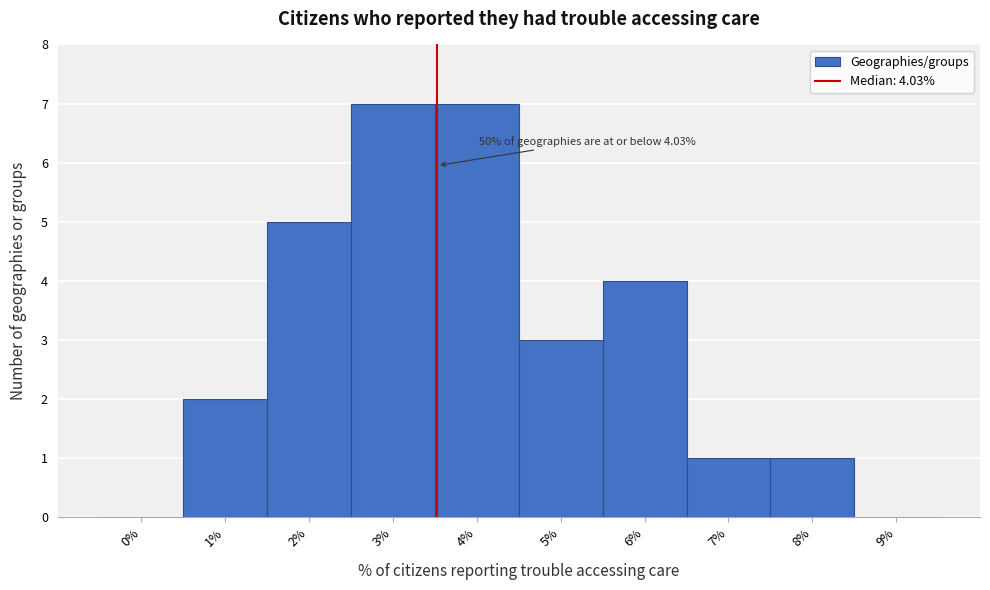

Reading left to right, what are all the values shown in this chart?

0%=0	1%=2	2%=5	3%=7	4%=7	5%=3	6%=4	7%=1	8%=1	9%=0